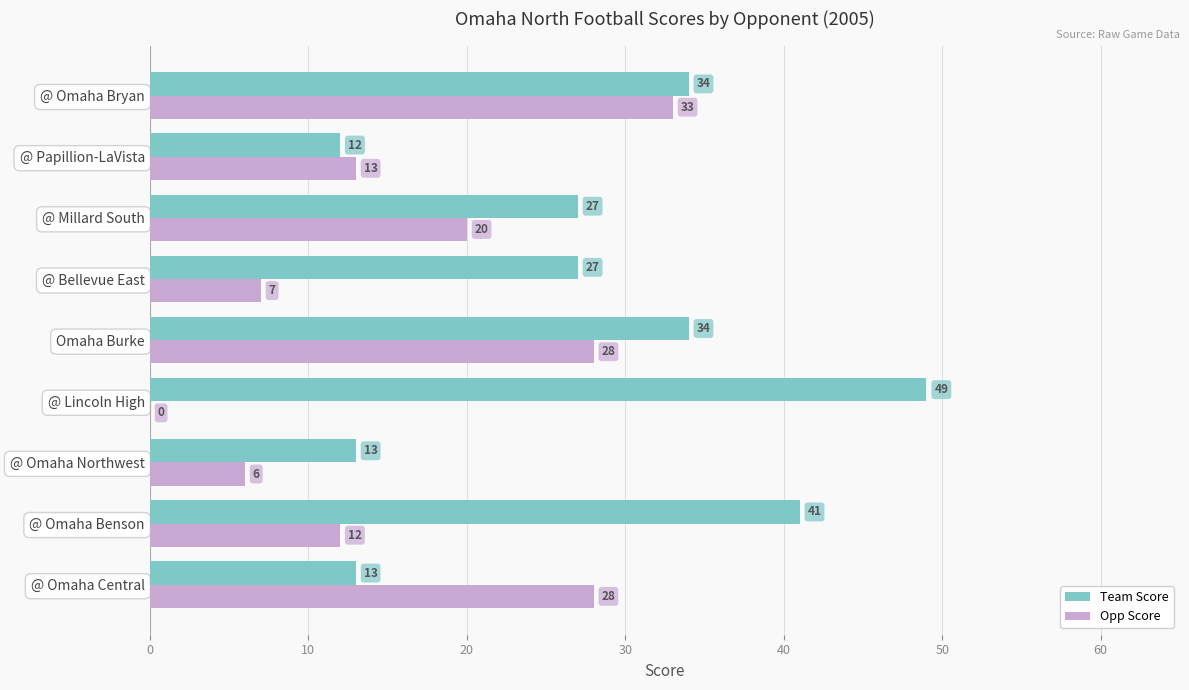

Which series has the largest range (max minus min)?

Team Score